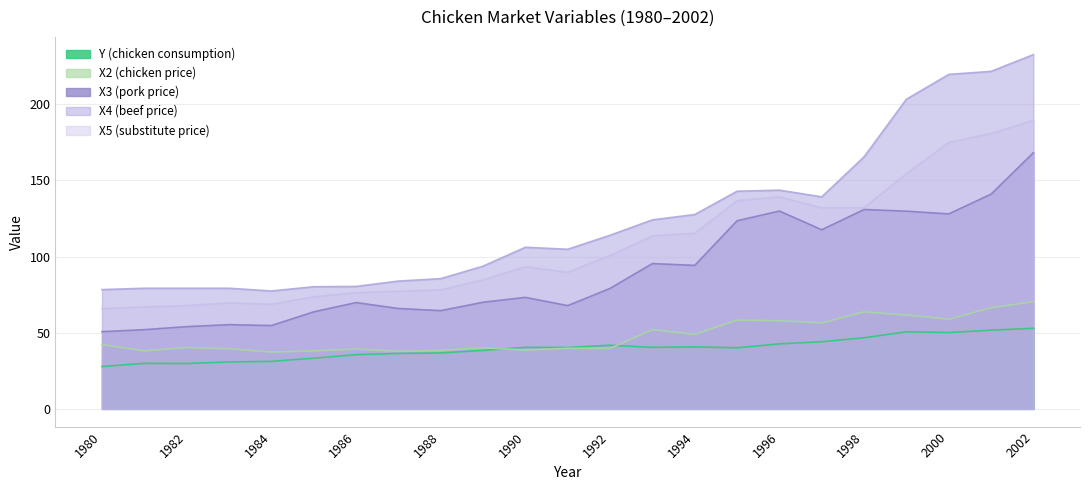

True or false: Y (chicken consumption) and X3 (pork price) intersect in this chart.

False